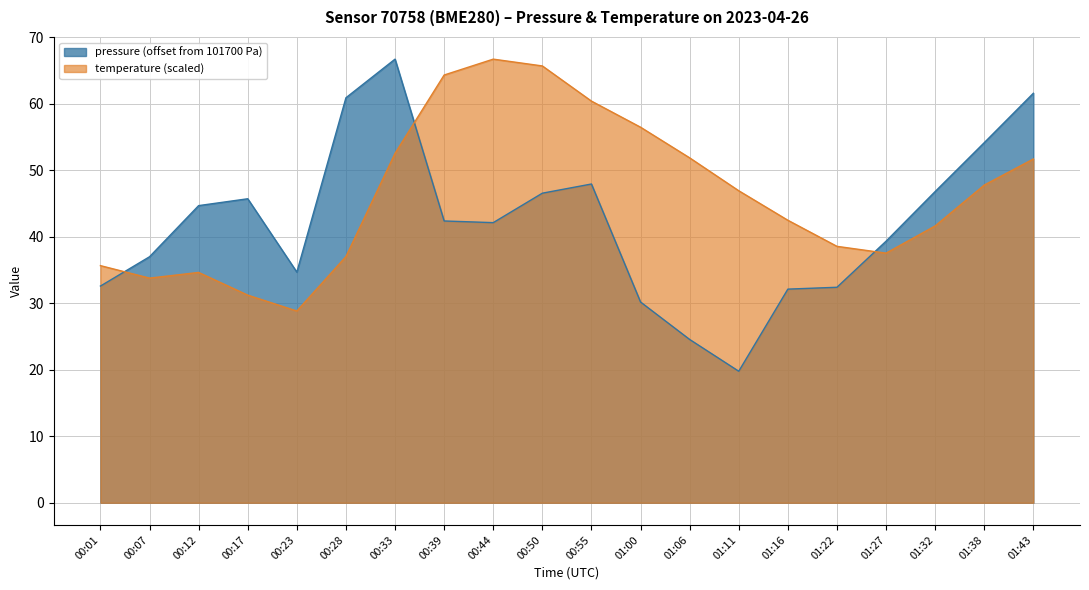

The value of temperature at 00:55 is 37.5. True or false?

False